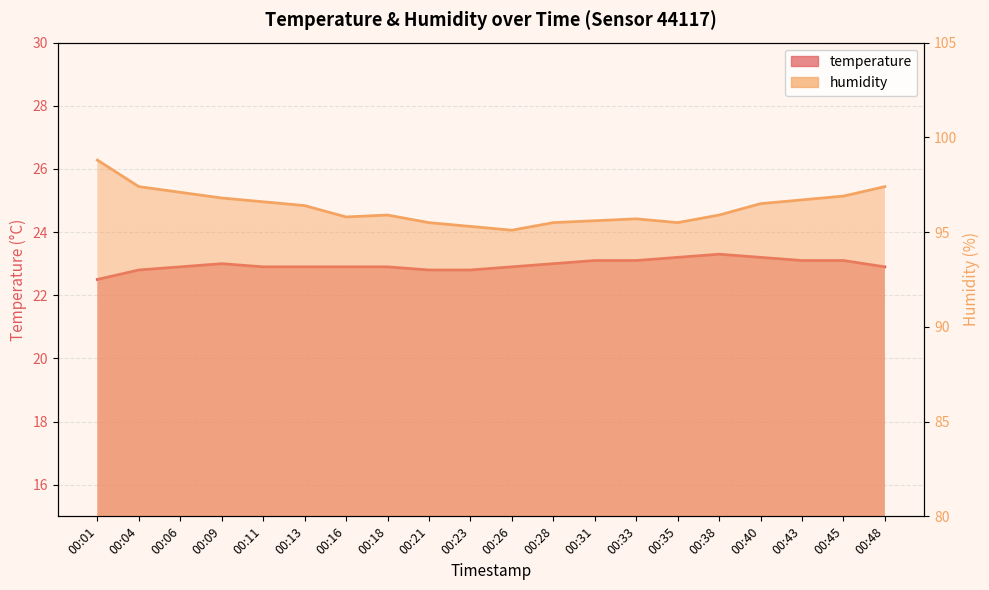

What is the difference between the maximum and minimum values in the humidity series?

3.7